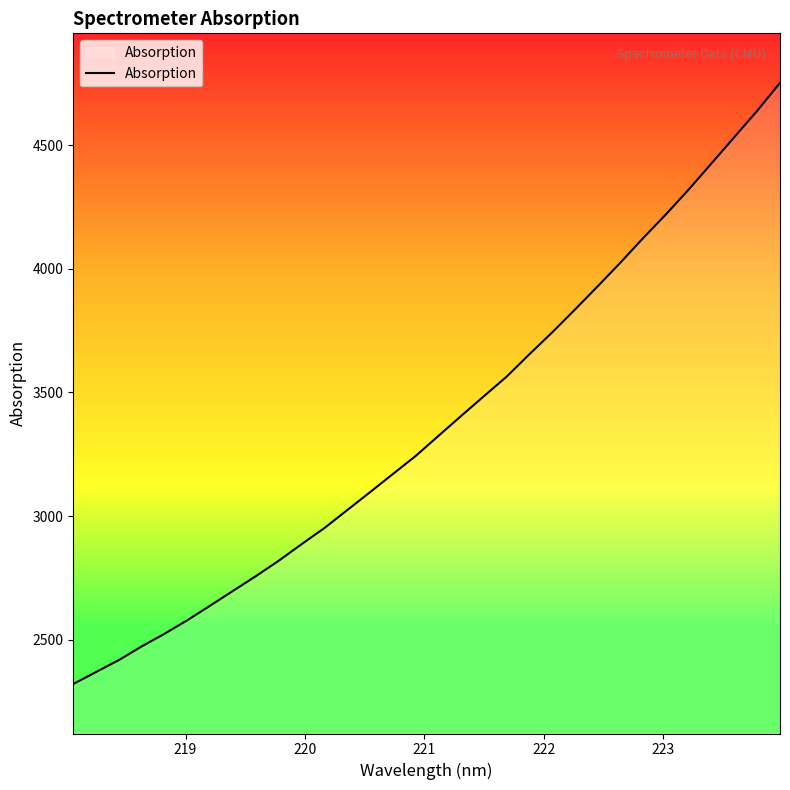

What is the minimum value shown in the chart?

2322.1